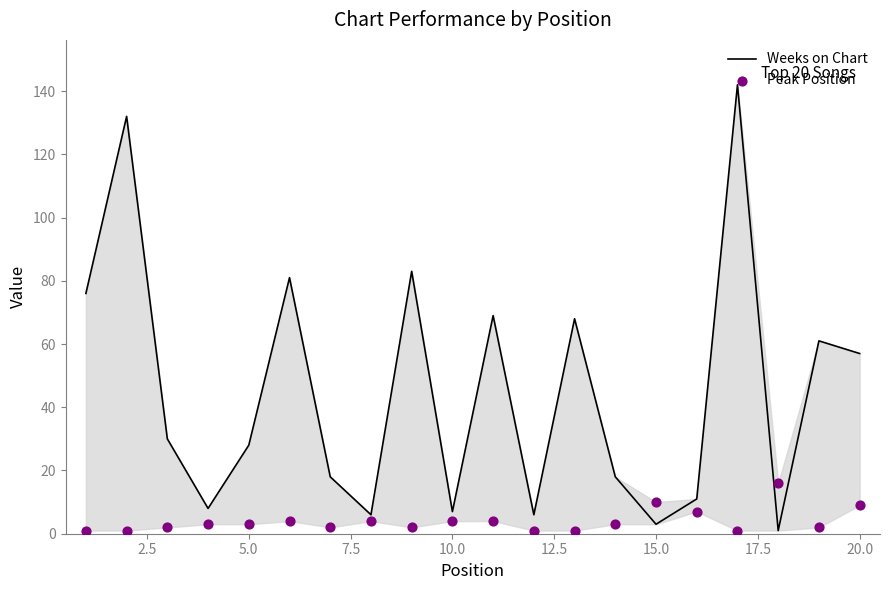

Is the value of Peak Position at 20.0 greater than the value of Weeks on Chart at 22.5?

No